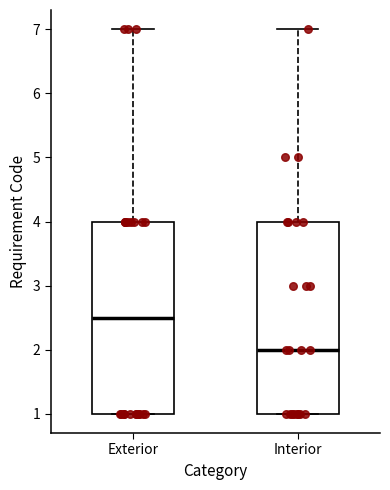

Which box has the highest median line?

Exterior